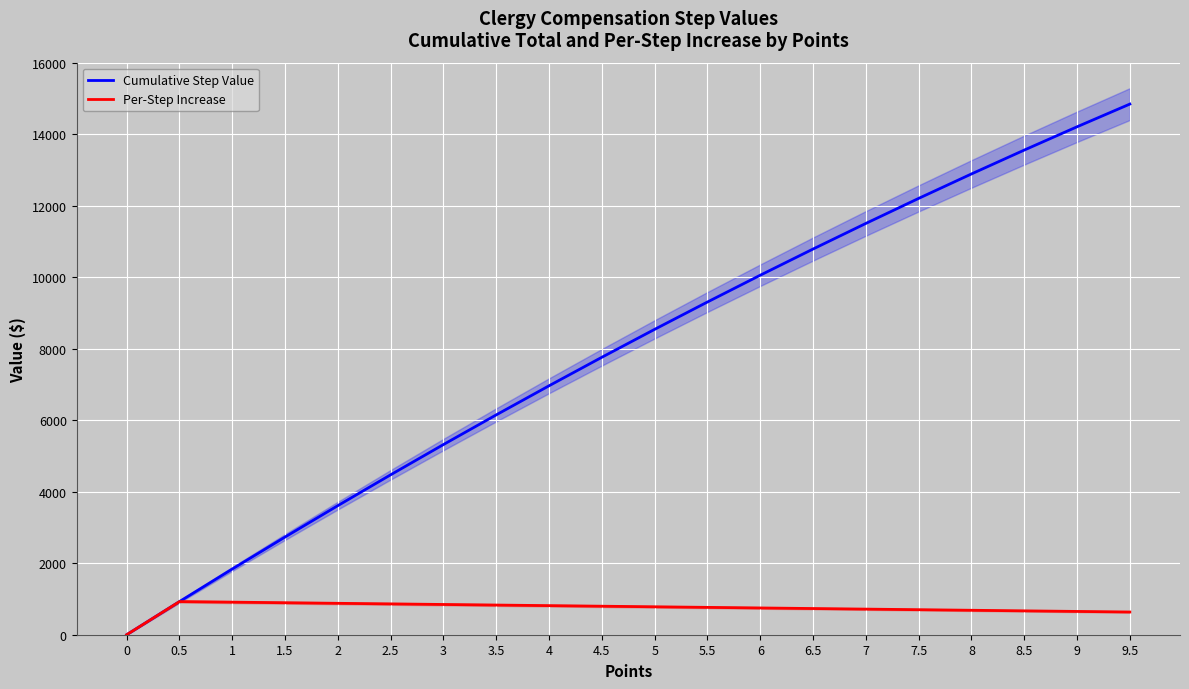

What is the sum of all Cumulative Step Value values?

157662.0